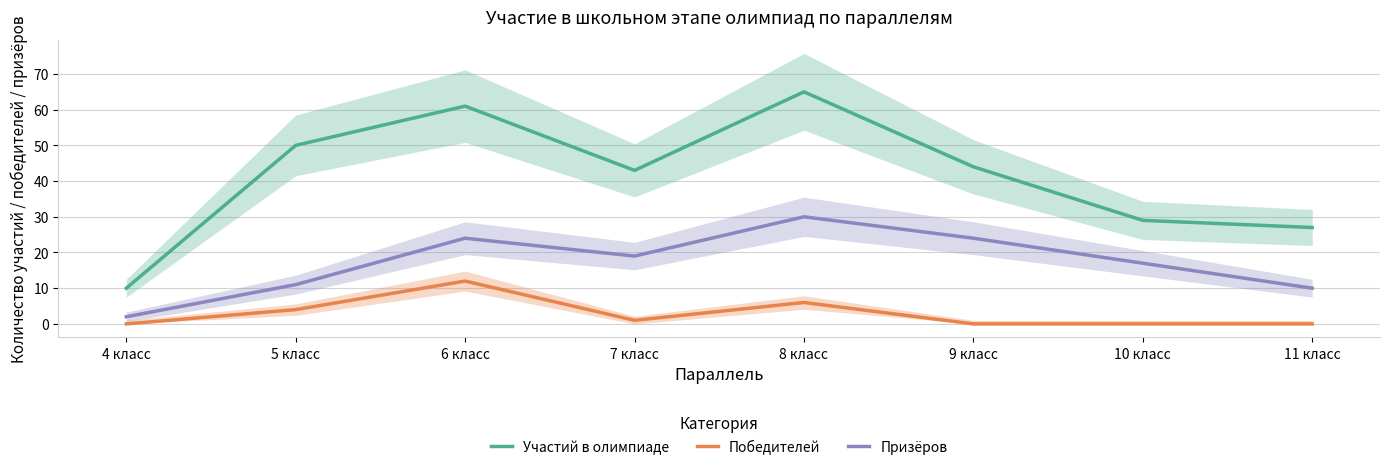

Which category has the lowest value in the Призёров series?

4 класс